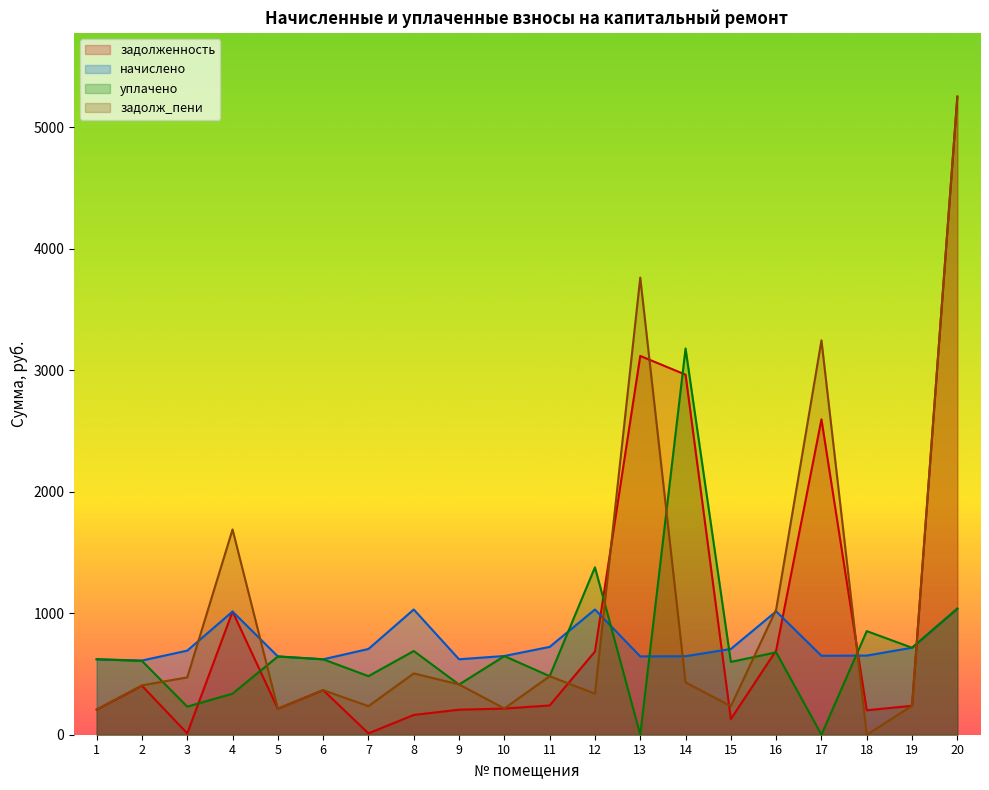

The задолж_пени series shows 3245.8 at 17. True or false?

True